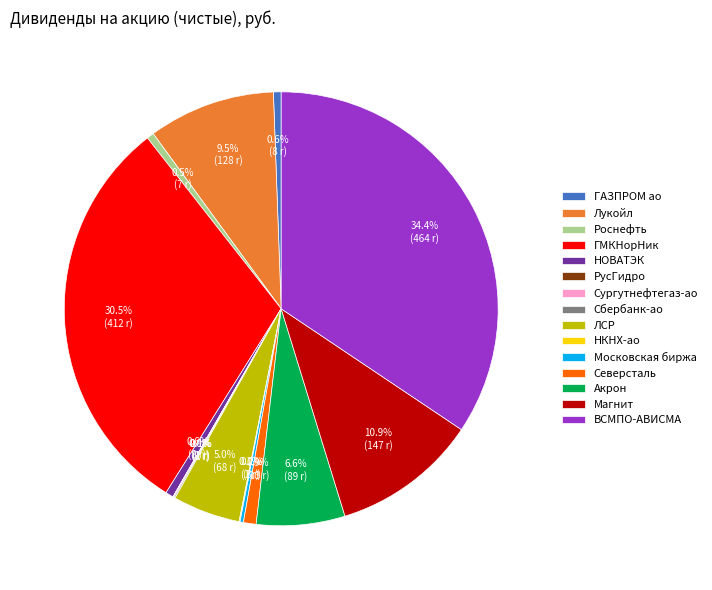

Is there any slice that represents more than half of the pie?

No